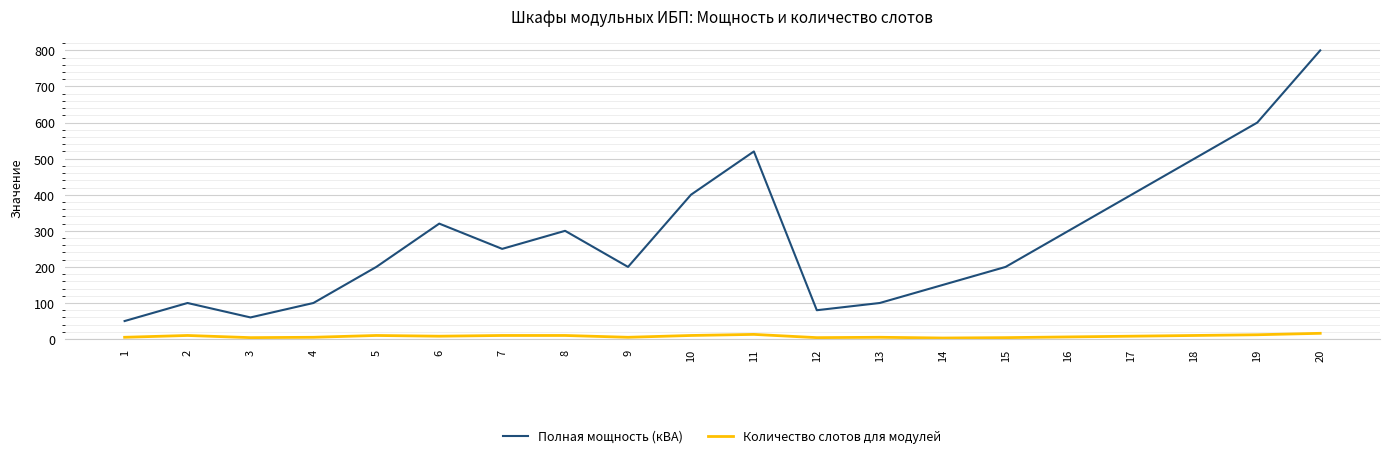

What is the difference between the maximum and minimum values in the Полная мощность (кВА) series?

750